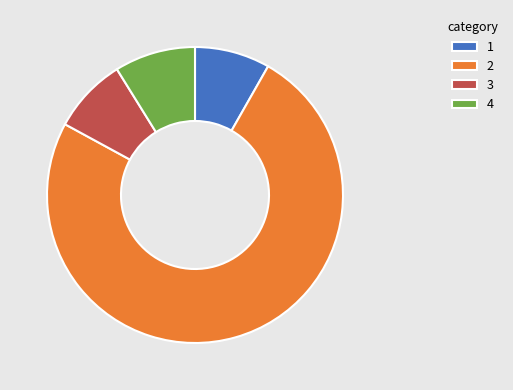

Approximately how many times larger is the value at 1 compared to 4?

0.9